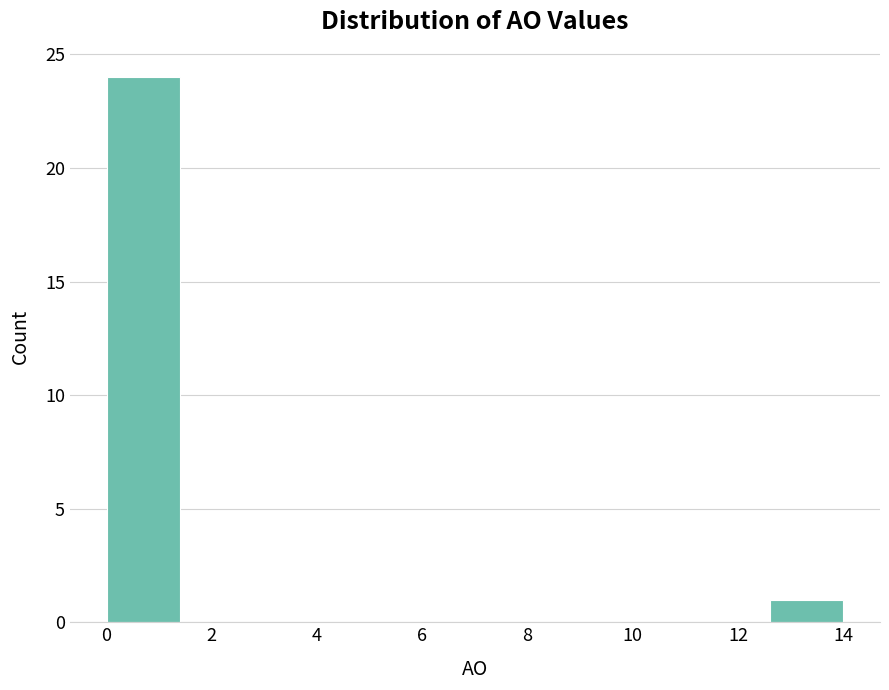

Reading left to right, transcribe this chart: for each bar, give the range it covers on the x-axis and its height. The values are not printed on the chart, so give them approximately, as read against the axis.

0.0 to 1.4: 24
1.4 to 2.8: 0
2.8 to 4.2: 0
4.2 to 5.6: 0
5.6 to 7.0: 0
7.0 to 8.4: 0
8.4 to 9.8: 0
9.8 to 11.2: 0
11.2 to 12.6: 0
12.6 to 14.0: 1